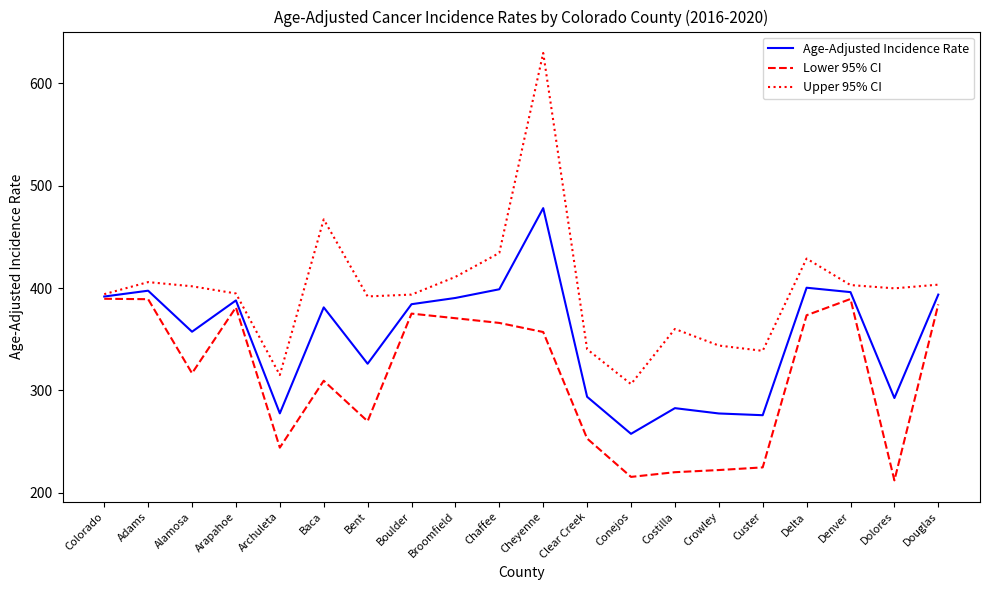

At which category is the sum across all series the highest?

Cheyenne